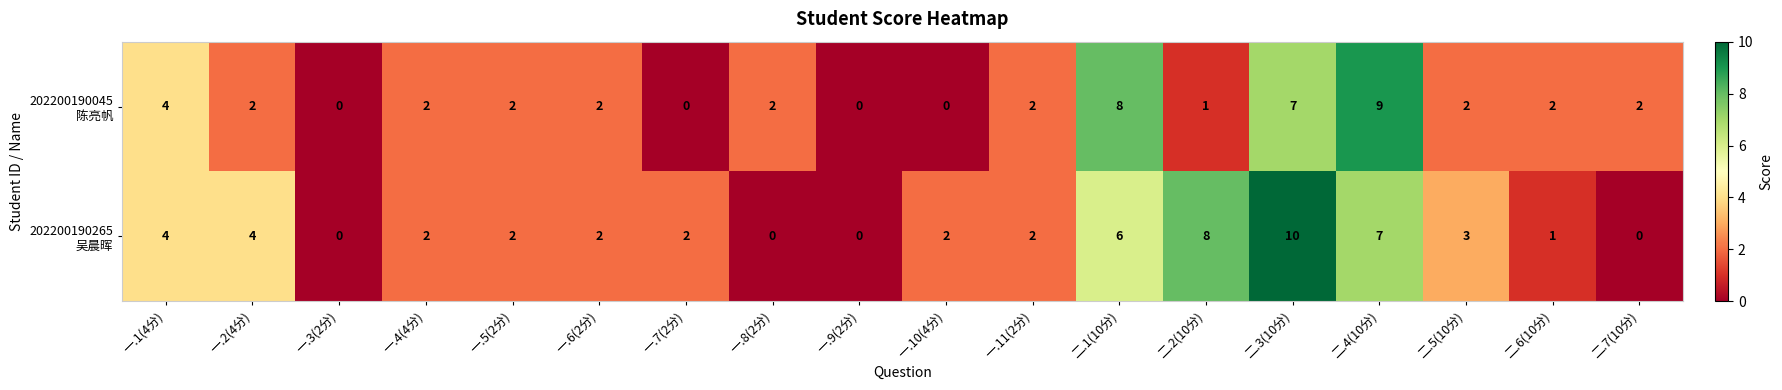

At which category is the sum across all series the highest?

二.3(10分)